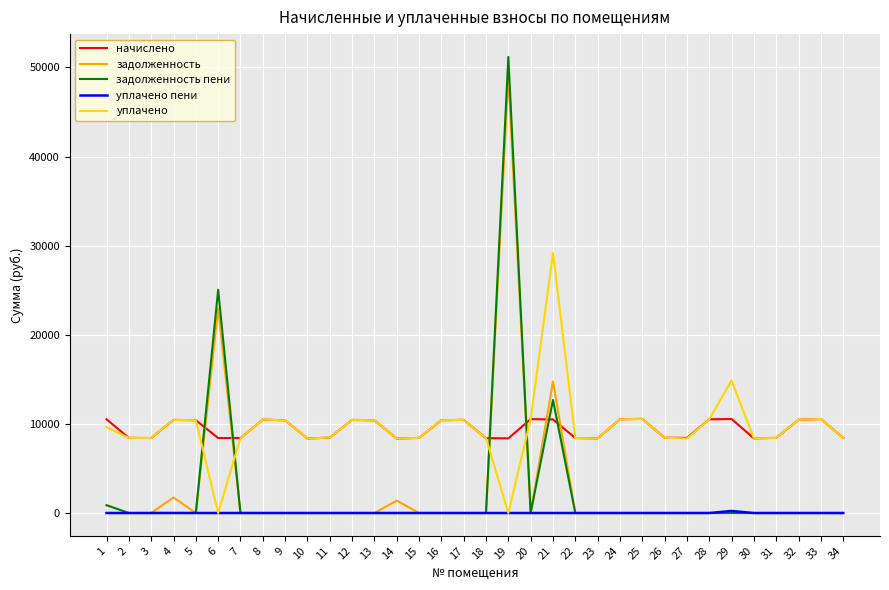

Count the number of data series in this chart.

5